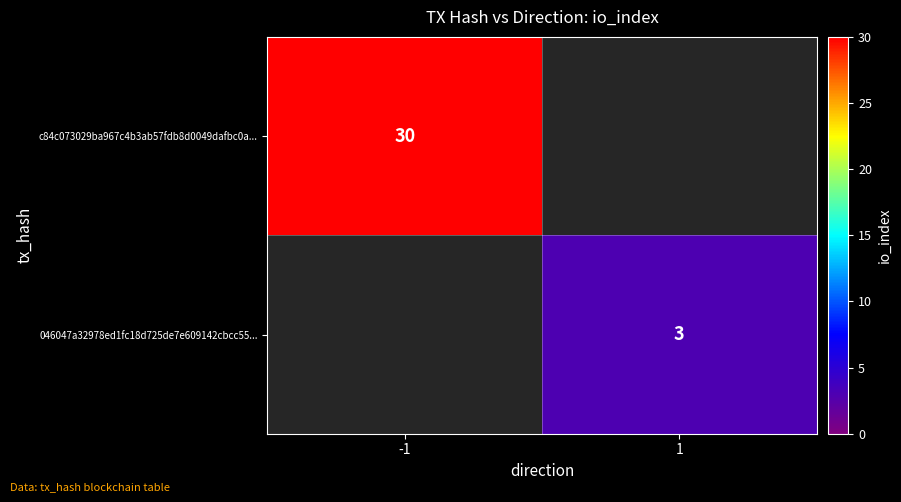

True or false: 046047a32978ed1fc18d725de7e609142cbcc55... has a value of 3 at 1.

True